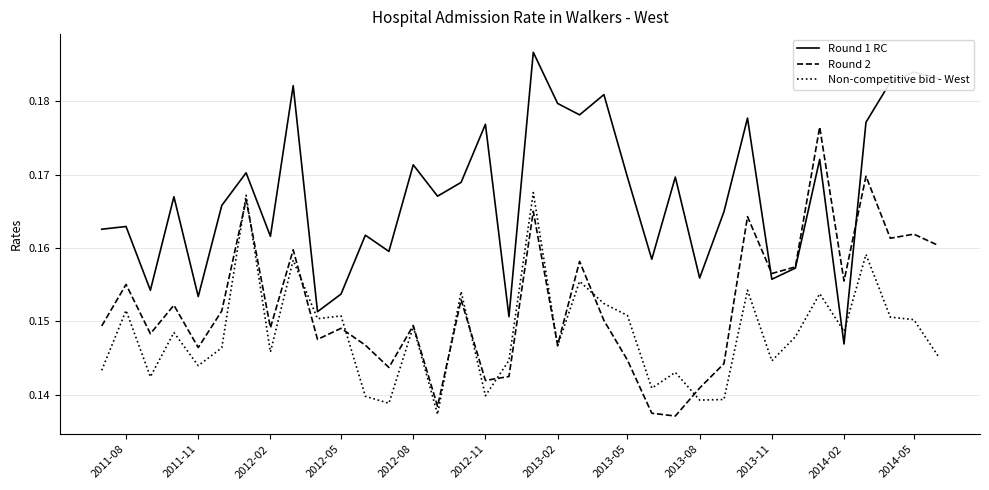

Which series has the largest total across all categories?

Round 1 RC